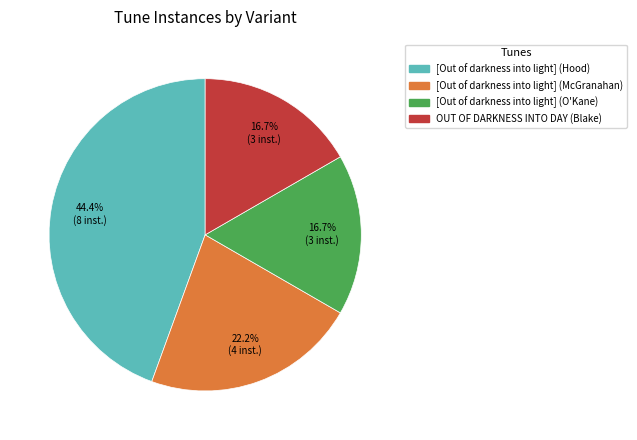

Count the number of slices in the pie.

4